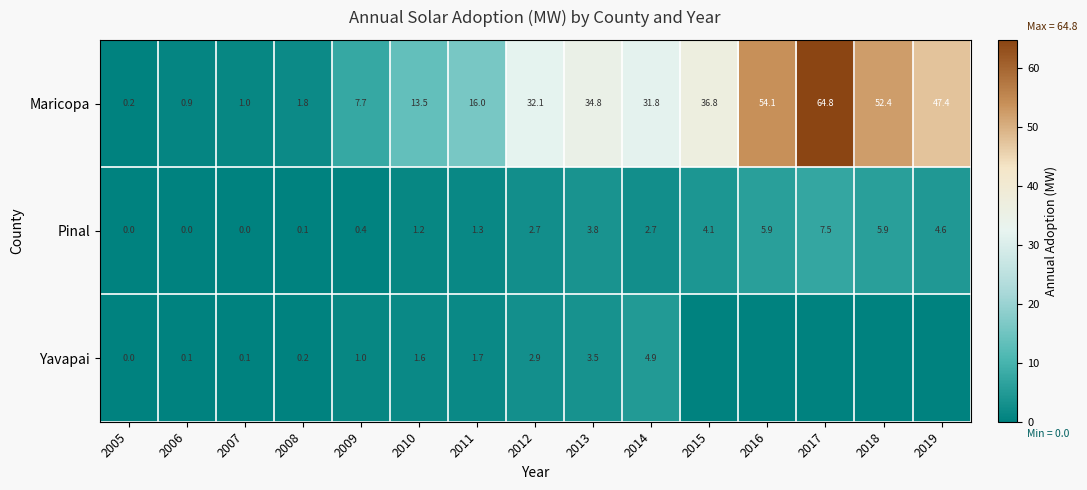

What is the total value across all series at 2011?

19.0